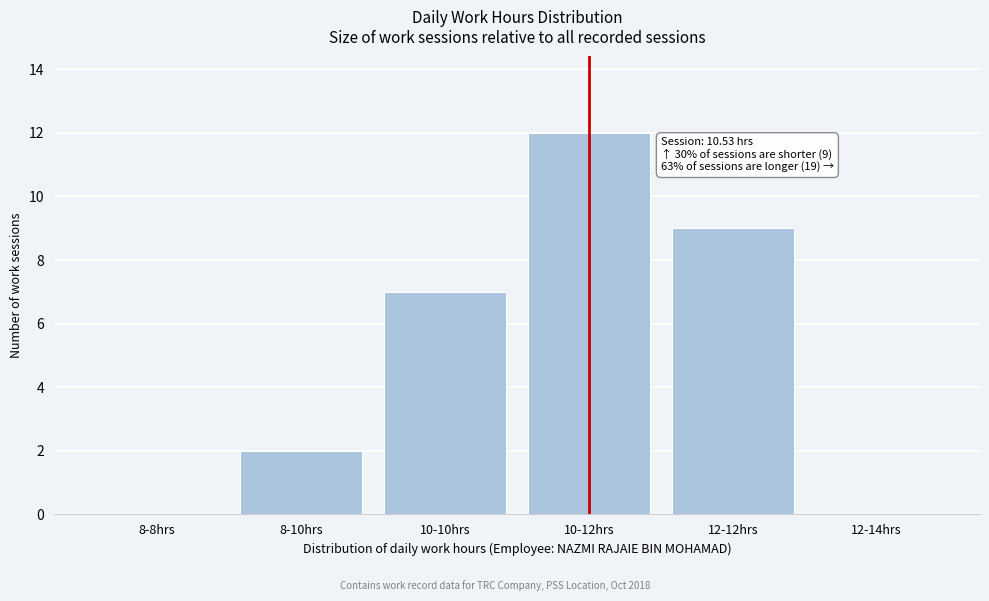

Reading right to left, extract all data points from this chart.

12-14hrs=0	12-12hrs=9	10-12hrs=12	10-10hrs=7	8-10hrs=2	8-8hrs=0